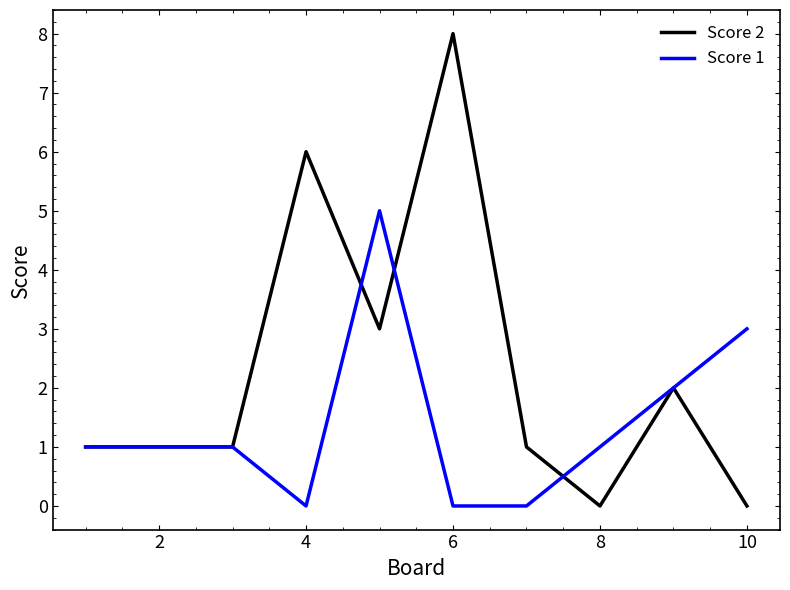

Which series has the largest total across all categories?

Score 2